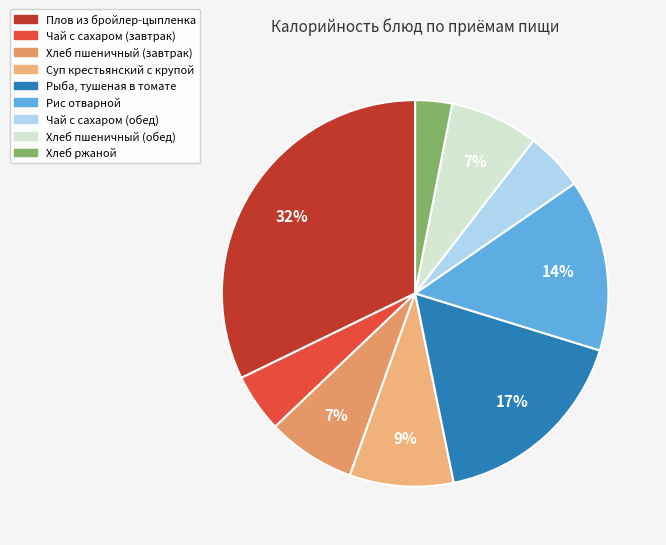

Which category has the smallest portion of the pie?

Хлеб ржаной